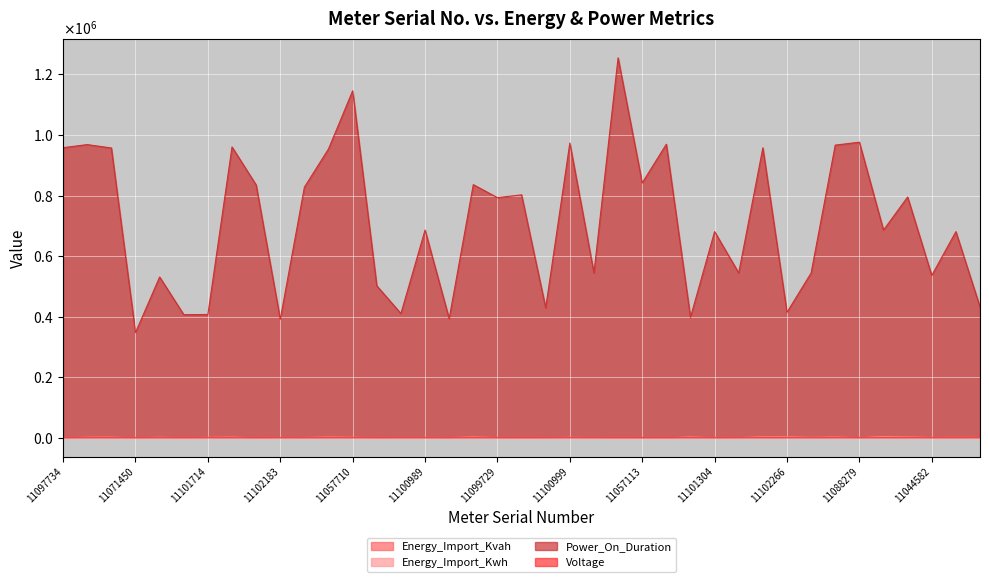

What is the average value of the Power_On_Duration series?

711116.4